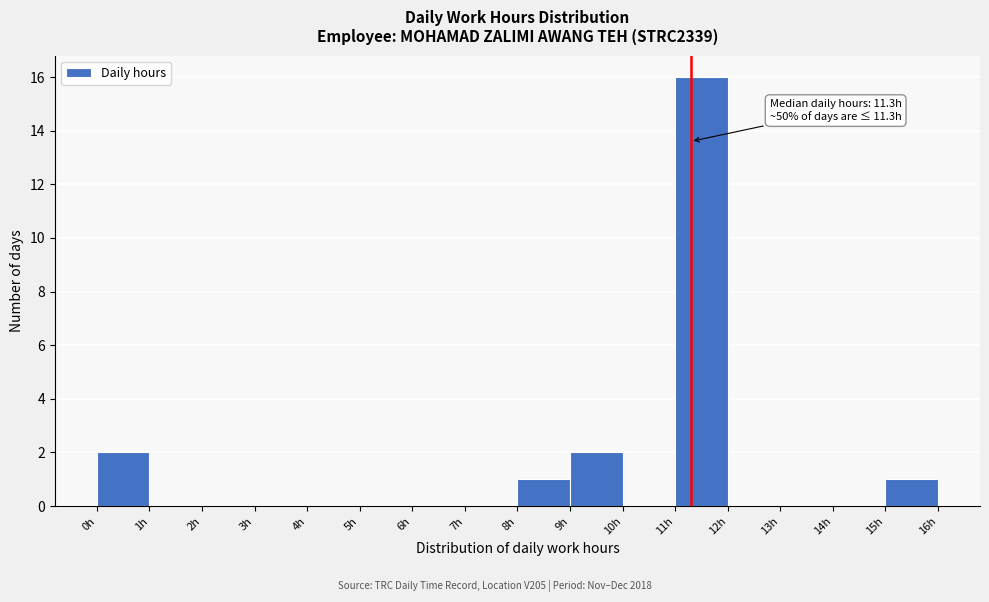

Over which range of the x-axis is the bar tallest?

11 to 12